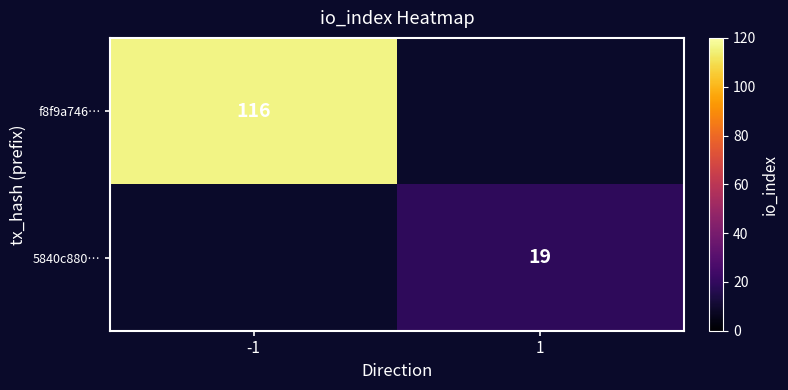

What is the smallest value displayed?

19.0